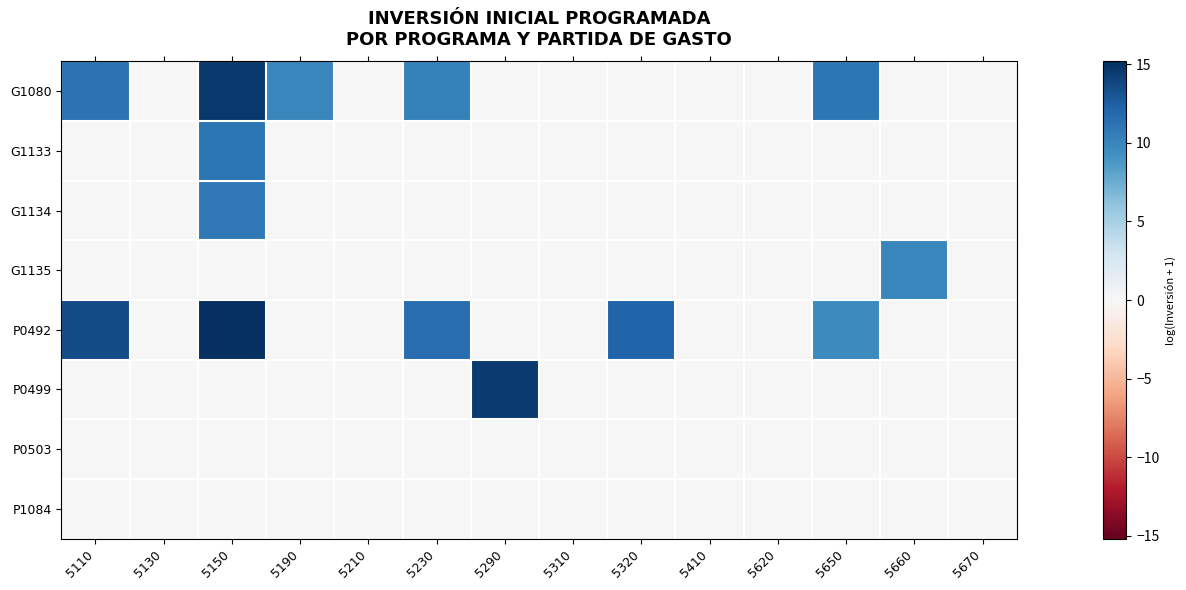

Which series has the widest spread of values?

P0492